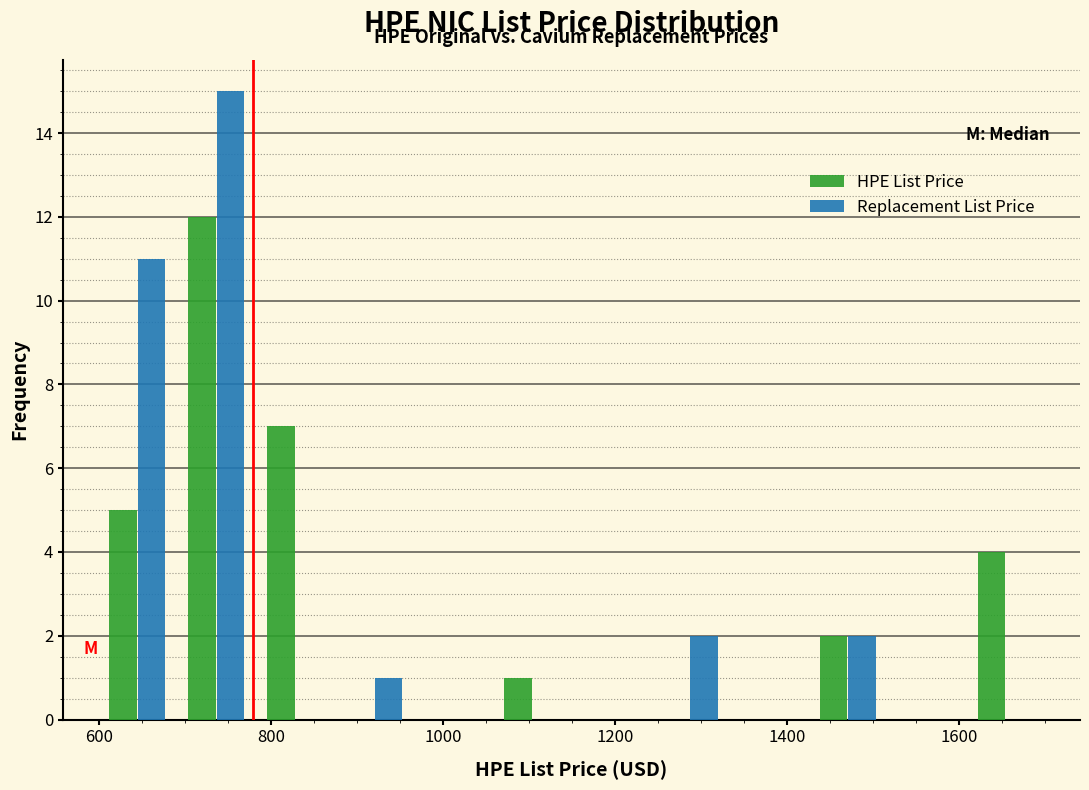

Reading left to right, list every range on the x-axis with the height of the bar of each series over it. Neither the bar edges nor the heights are printed on the chart, so give them approximately, as read against the axes.

600 to 700: HPE List Price=5	Replacement List Price=11
700 to 780: HPE List Price=12	Replacement List Price=15
780 to 880: HPE List Price=7	Replacement List Price=0
880 to 960: HPE List Price=0	Replacement List Price=1
960 to 1060: HPE List Price=0	Replacement List Price=0
1060 to 1140: HPE List Price=1	Replacement List Price=0
1140 to 1240: HPE List Price=0	Replacement List Price=0
1240 to 1340: HPE List Price=0	Replacement List Price=2
1340 to 1420: HPE List Price=0	Replacement List Price=0
1420 to 1520: HPE List Price=2	Replacement List Price=2
1520 to 1600: HPE List Price=0	Replacement List Price=0
1600 to 1700: HPE List Price=4	Replacement List Price=0